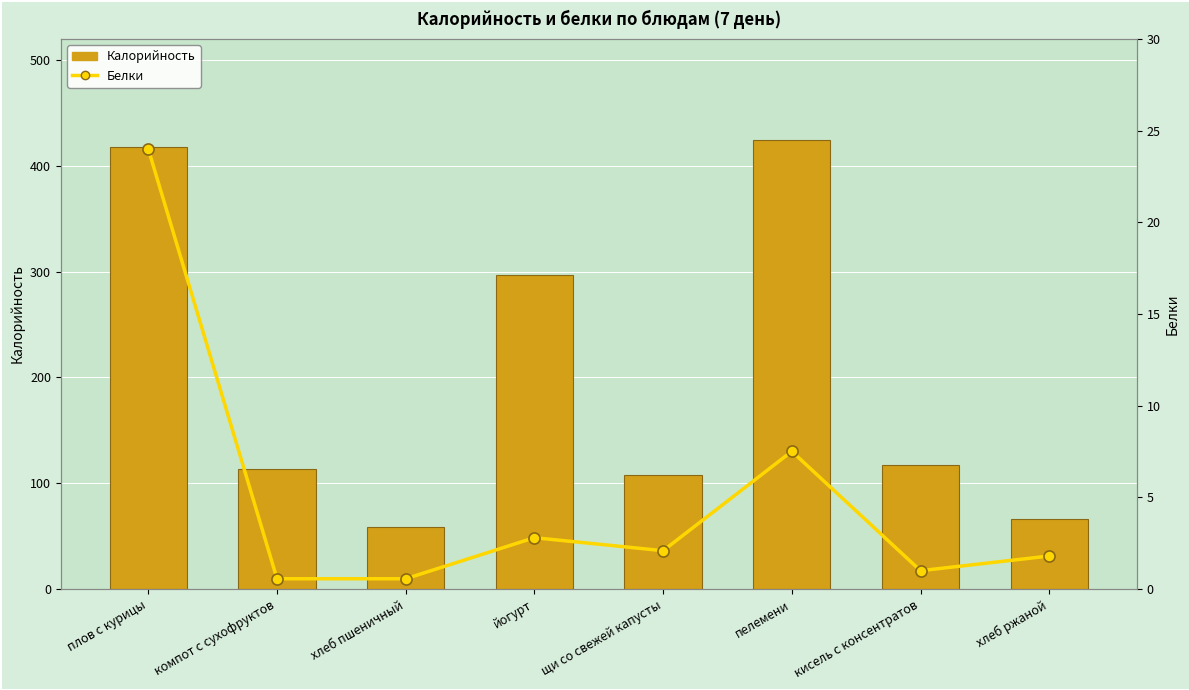

The value of Белки at плов с курицы is 35.3. True or false?

False